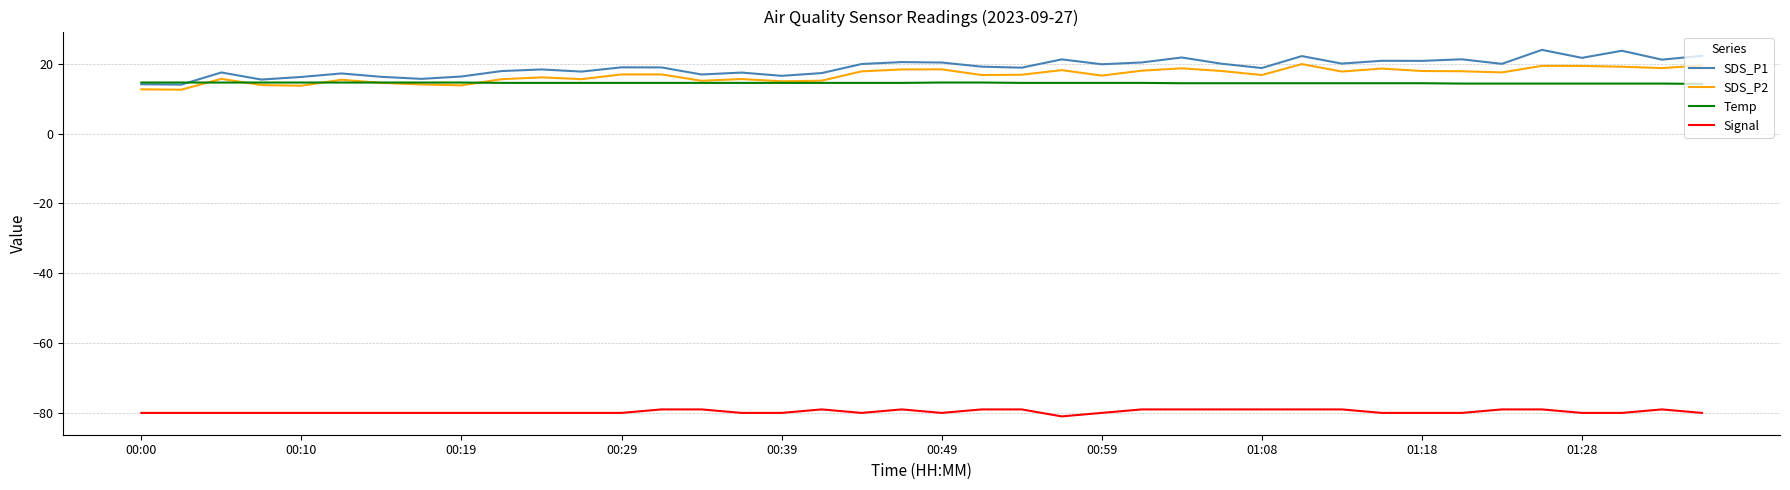

What is the smallest value displayed?

-81.0